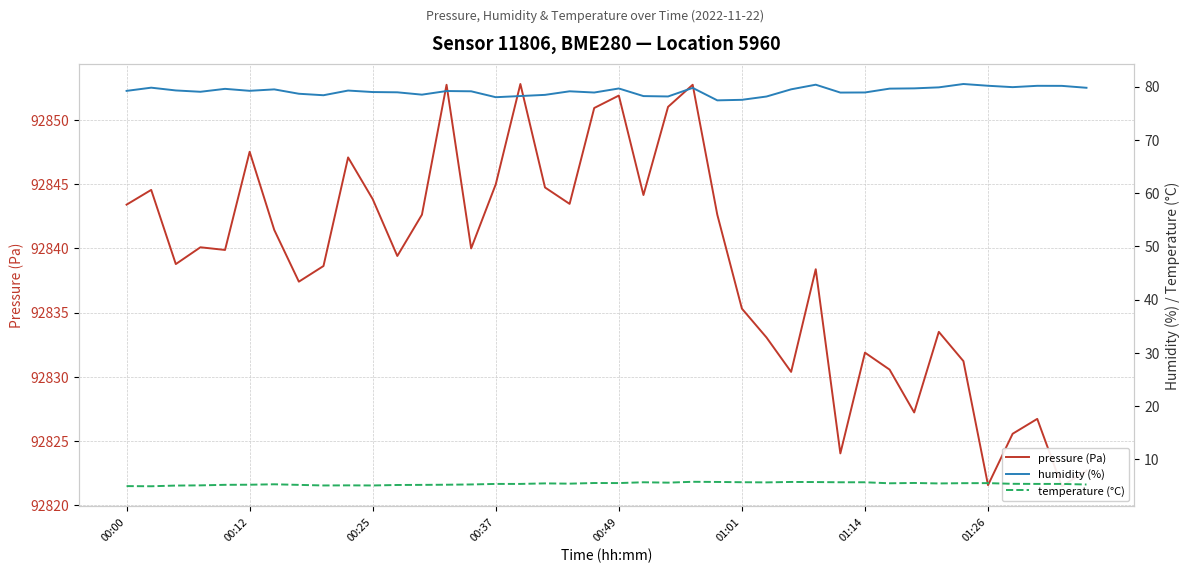

At which category is the sum across all series the highest?

23